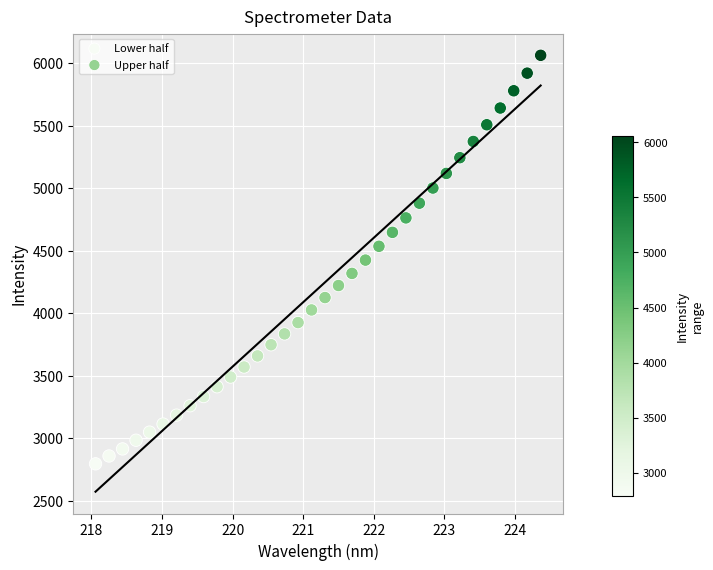

Which series reaches the maximum Y coordinate?

Upper half